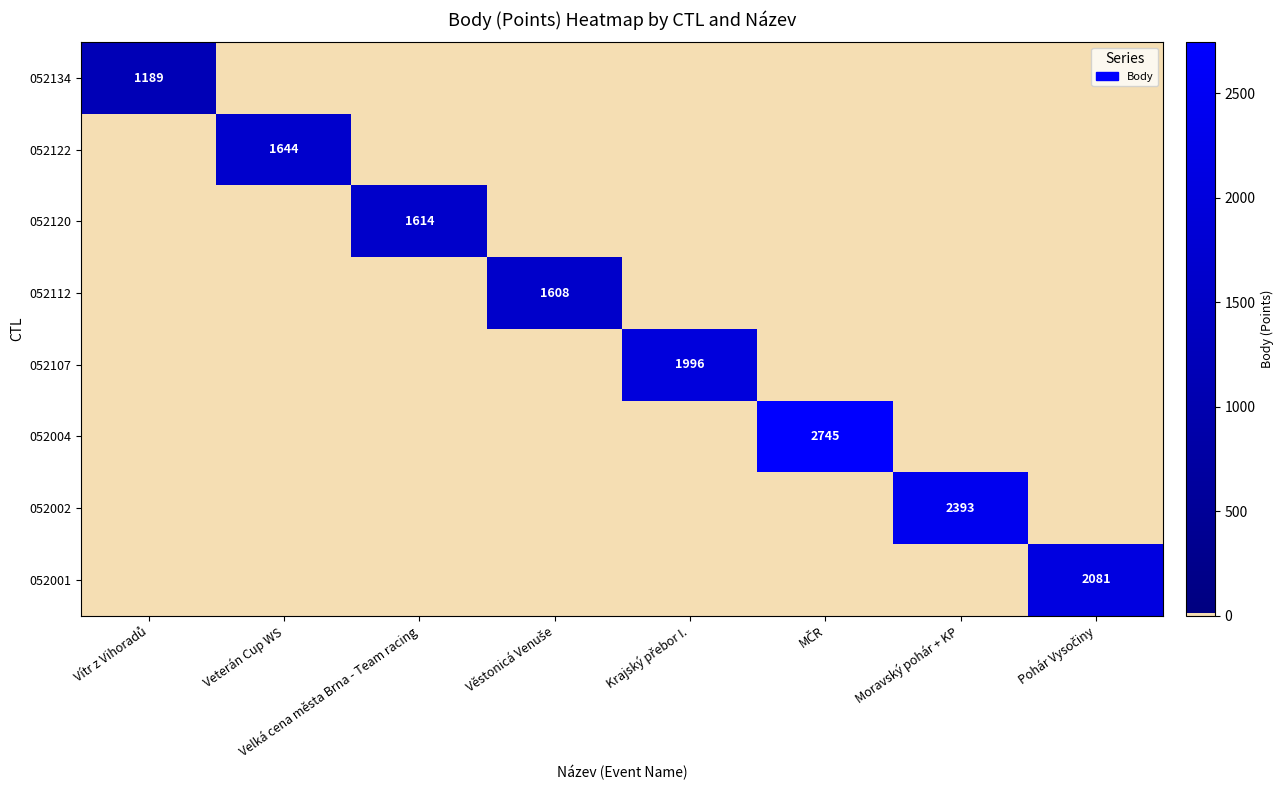

How many values in 052112 are above zero?

1